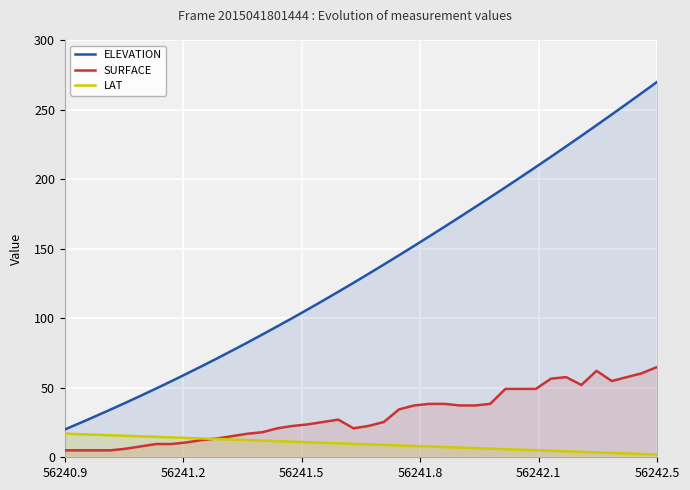

True or false: SURFACE and ELEVATION intersect in this chart.

False